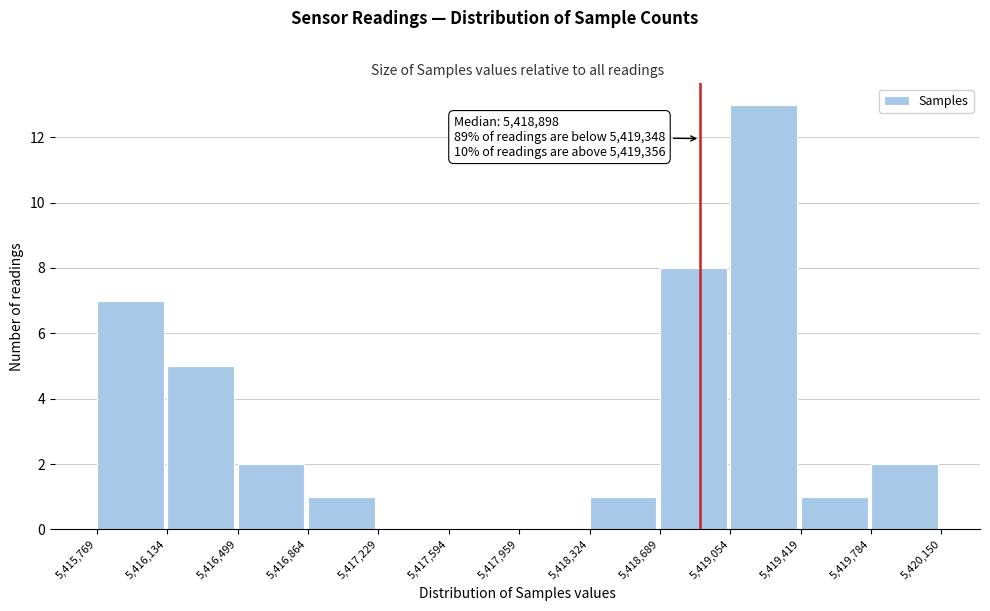

Which range on the x-axis has the tallest bar?

5,419,054 to 5,419,419